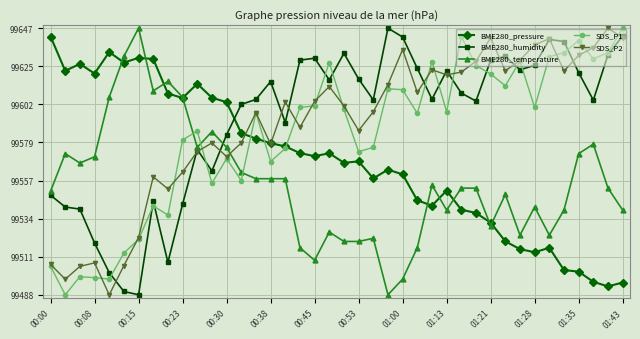

Count the number of data series in this chart.

5